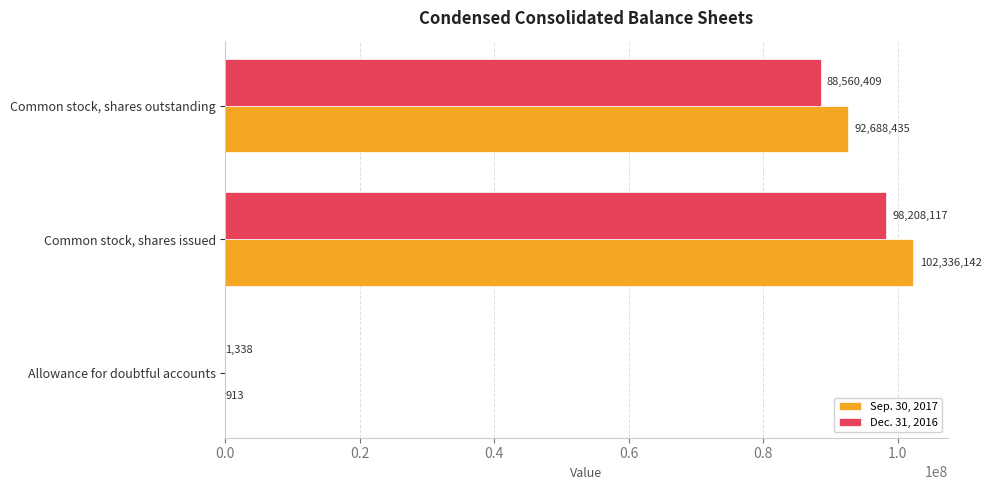

Is it true that Sep. 30, 2017 equals 913 at Allowance for doubtful accounts?

True